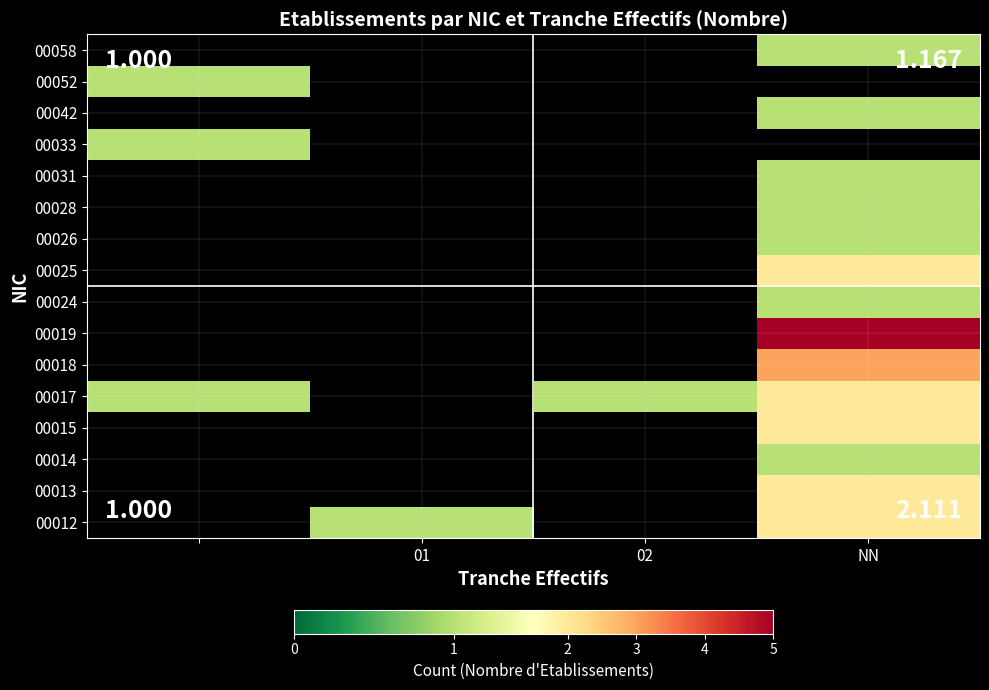

What is the approximate value of 00058 at NN?

1.0